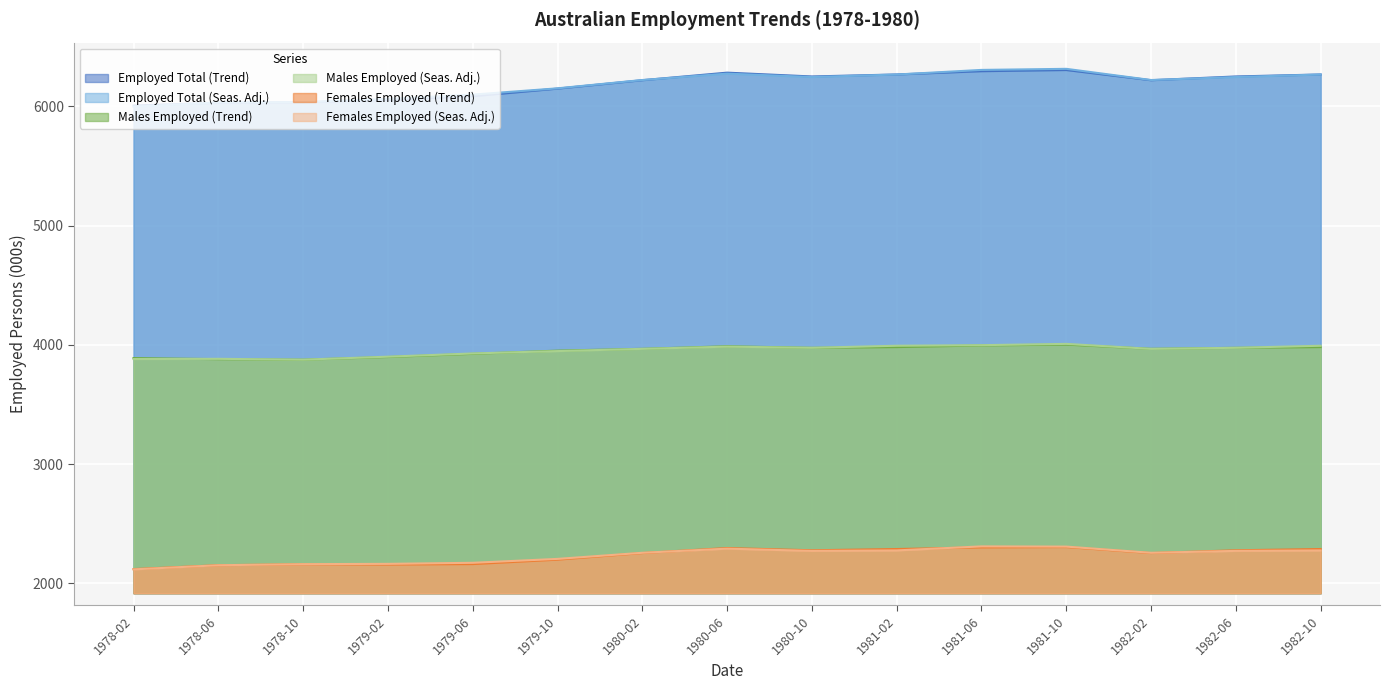

Is the value of Employed Total (Trend) at 1980-06 greater than the value of Males Employed (Trend) at 1980-02?

Yes